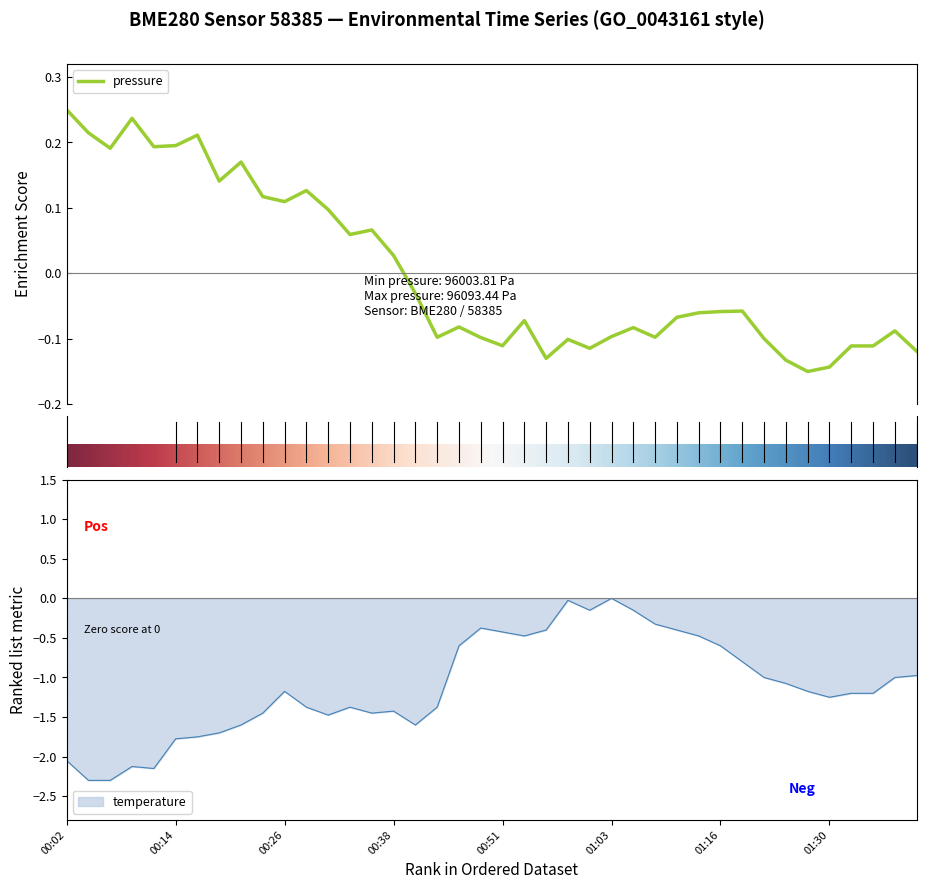

Which category has the lowest value in the pressure series?

34